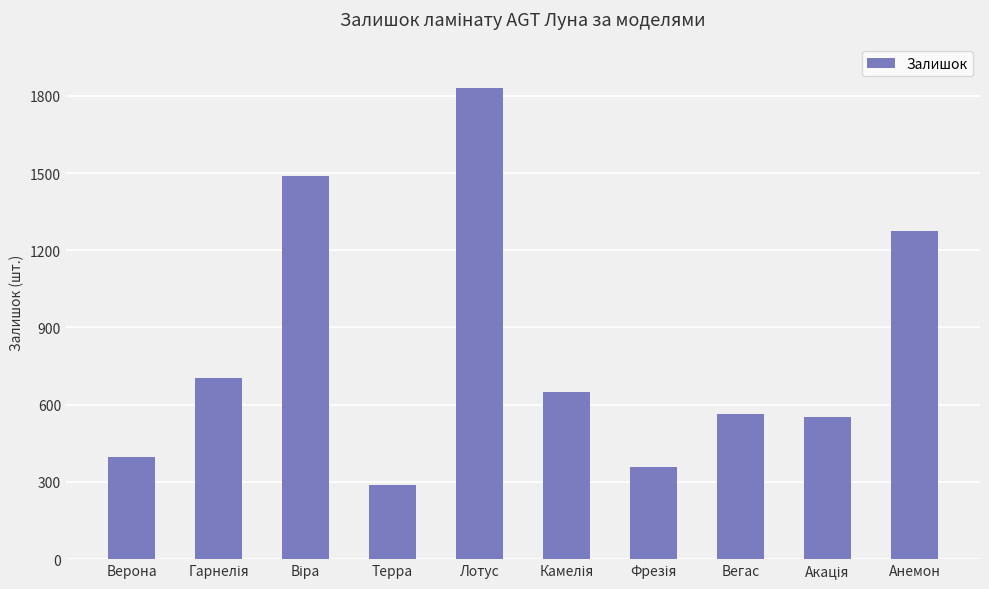

How many bars are there in total?

10